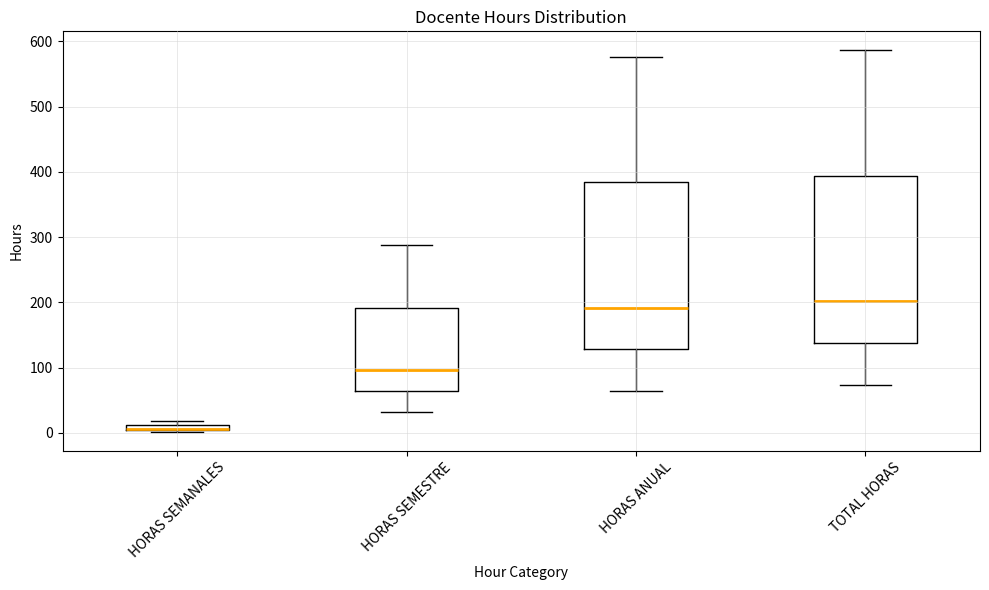

Where is the lower edge of the box for HORAS SEMANALES on the y-axis? The values are not printed on the chart, so give them approximately, as read against the axis.

0